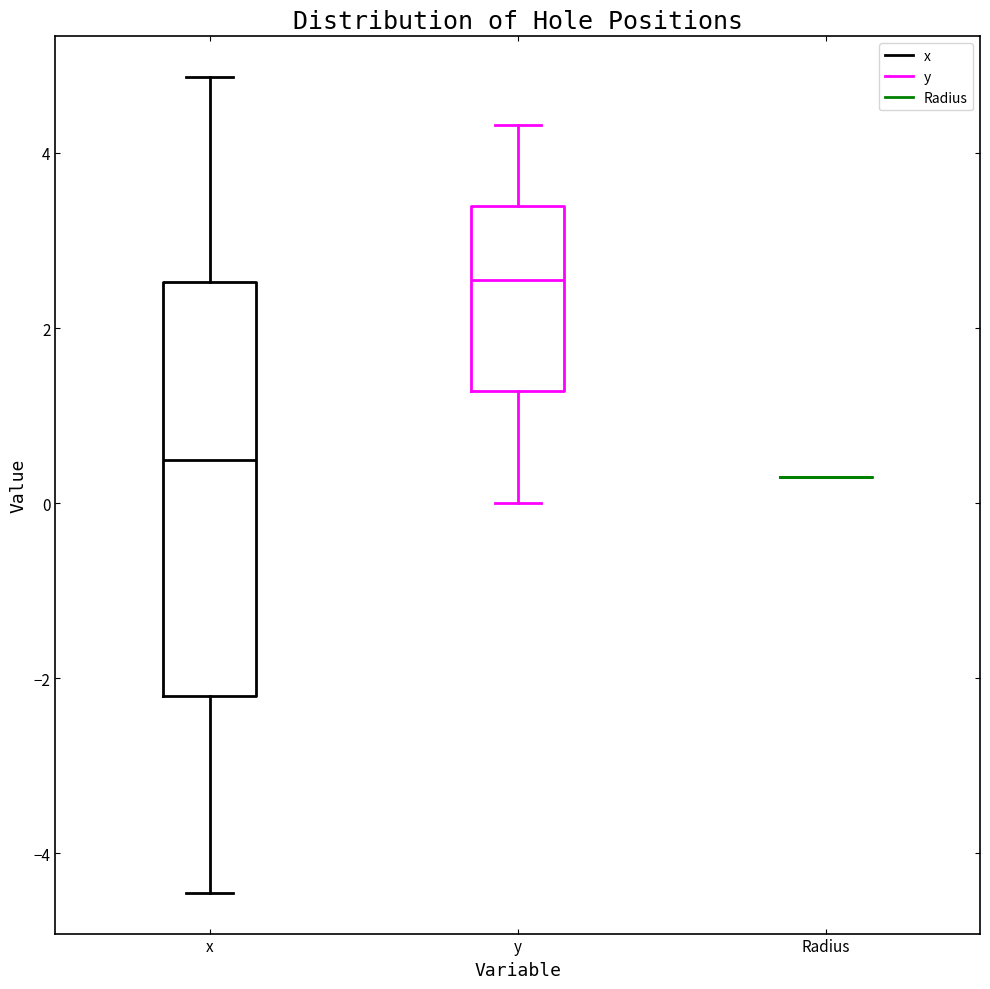

Reading left to right, read every box against the y-axis: the position of its median line, the range the box covers, and the ends of its whiskers. The values are not printed on the chart, so give them approximately, as read against the axis.

x: median 0.4, box -2.2 to 2.6, whiskers -4.4 to 4.8
y: median 2.6, box 1.2 to 3.4, whiskers 0.0 to 4.4
Radius: box collapsed to a line at 0.4, whiskers 0.4 to 0.4